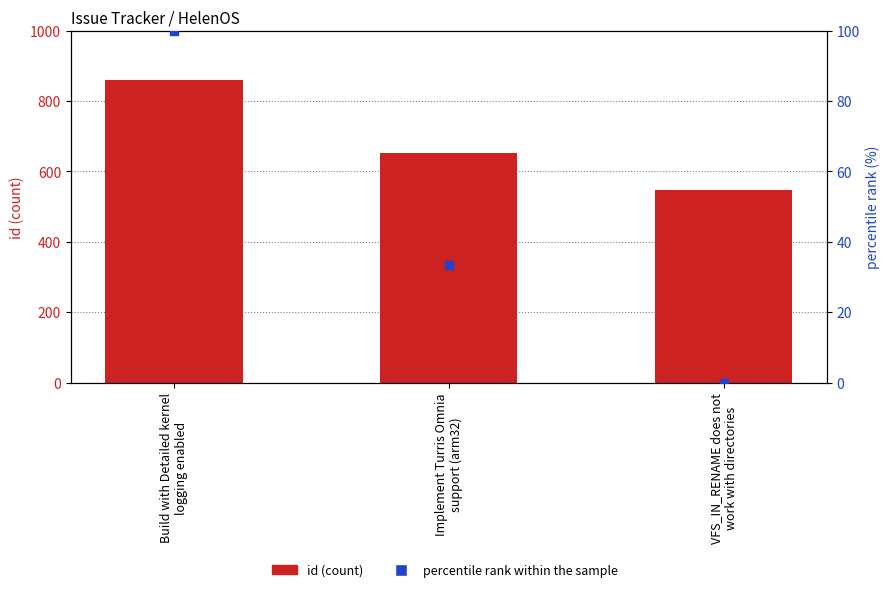

Which series contains the highest Y value?

id